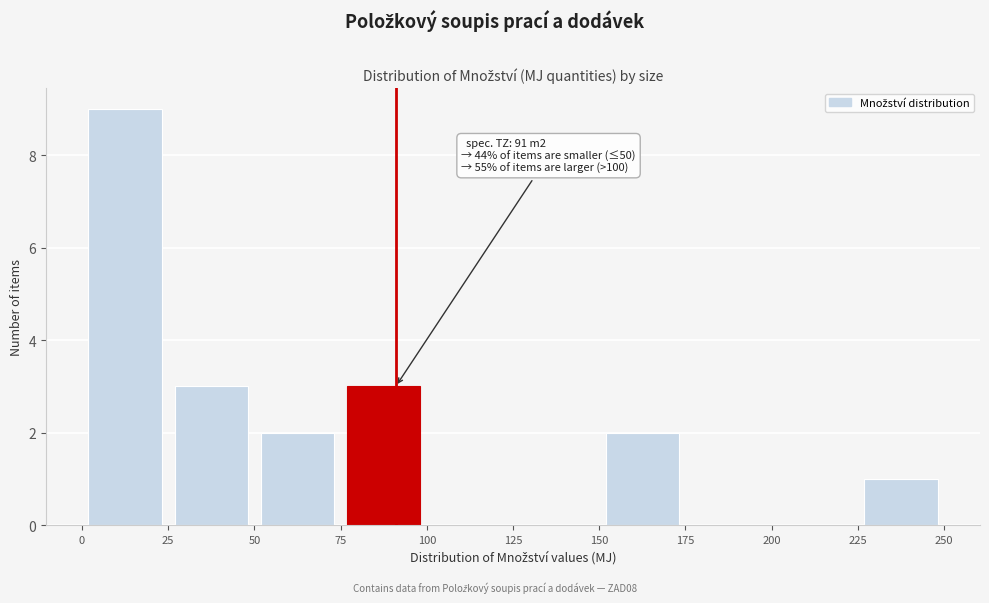

Over which range of the x-axis is the bar tallest?

0 to 25